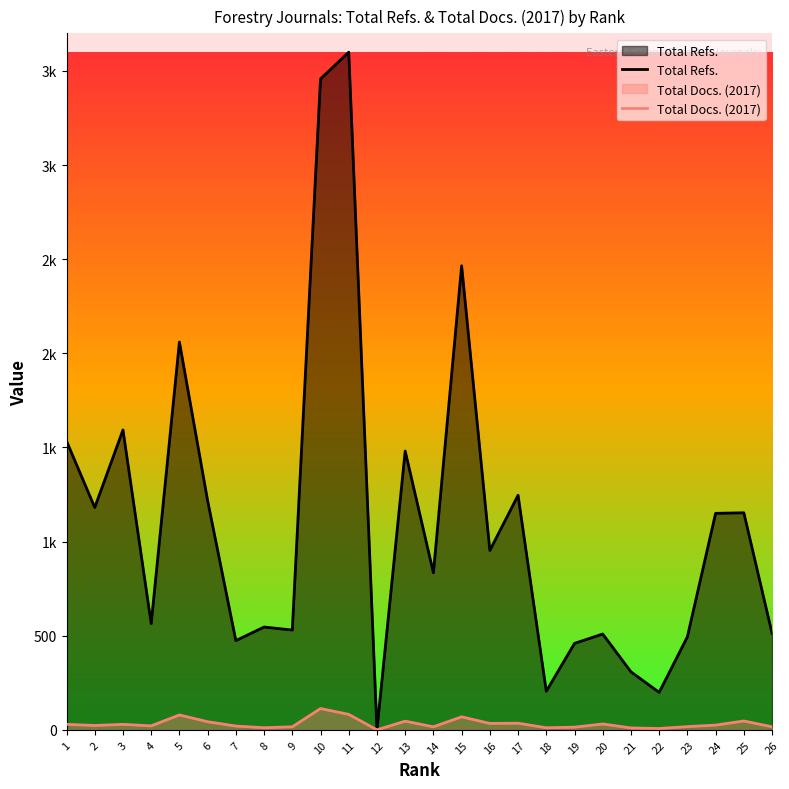

At which category does Total Refs. reach its first local peak?

3